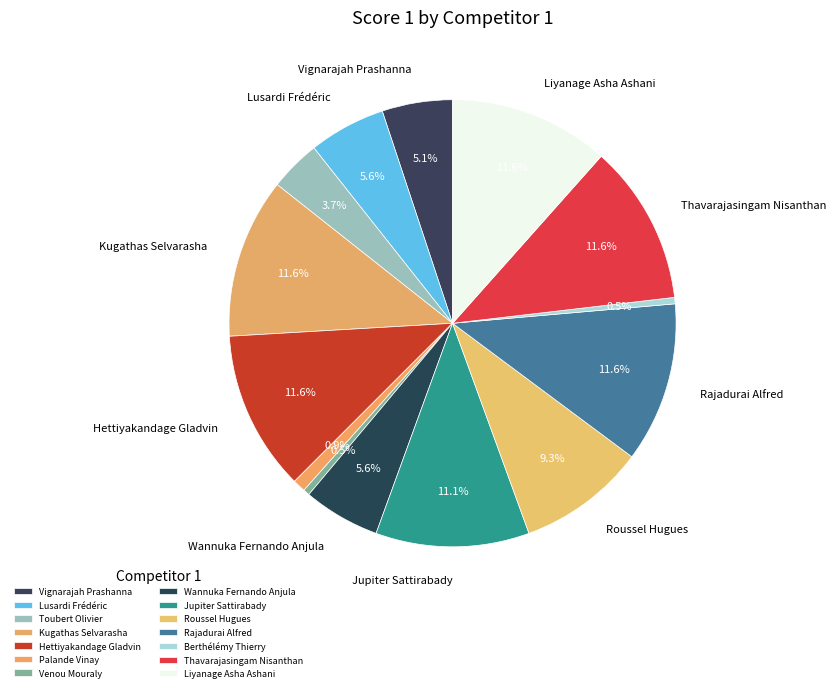

What is the largest slice in the pie chart?

Kugathas Selvarasha